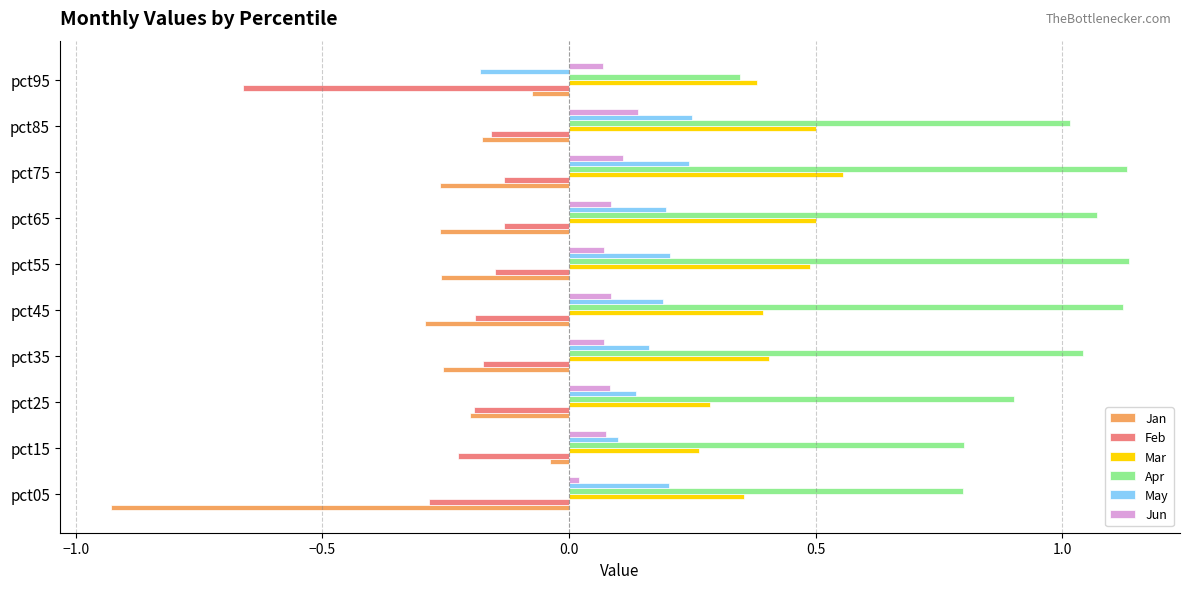

Rank the series by their maximum value, from lowest to highest.

Feb, Jan, Jun, May, Mar, Apr